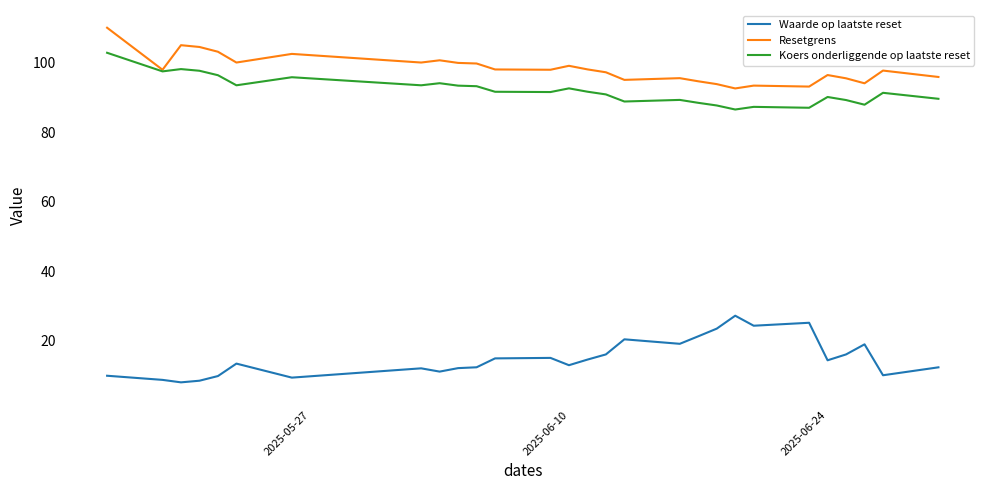

True or false: Koers onderliggende op laatste reset and Waarde op laatste reset intersect in this chart.

False